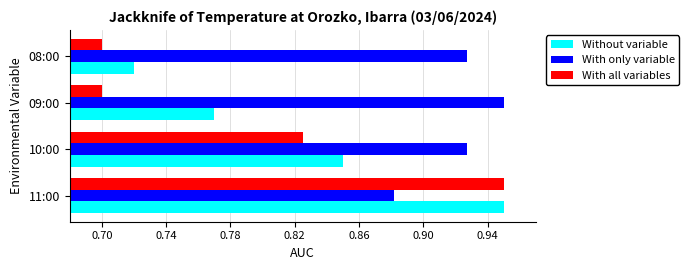

List the series in order of their overall mean, lowest first.

With all variables, Without variable, With only variable